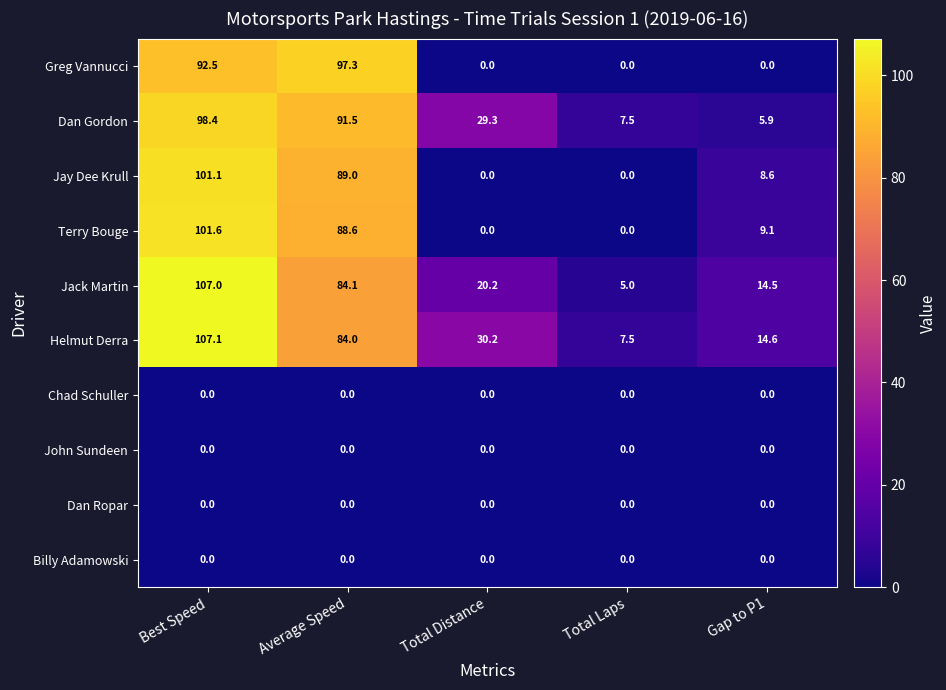

At which label does Jay Dee Krull first exceed 8?

Best Speed